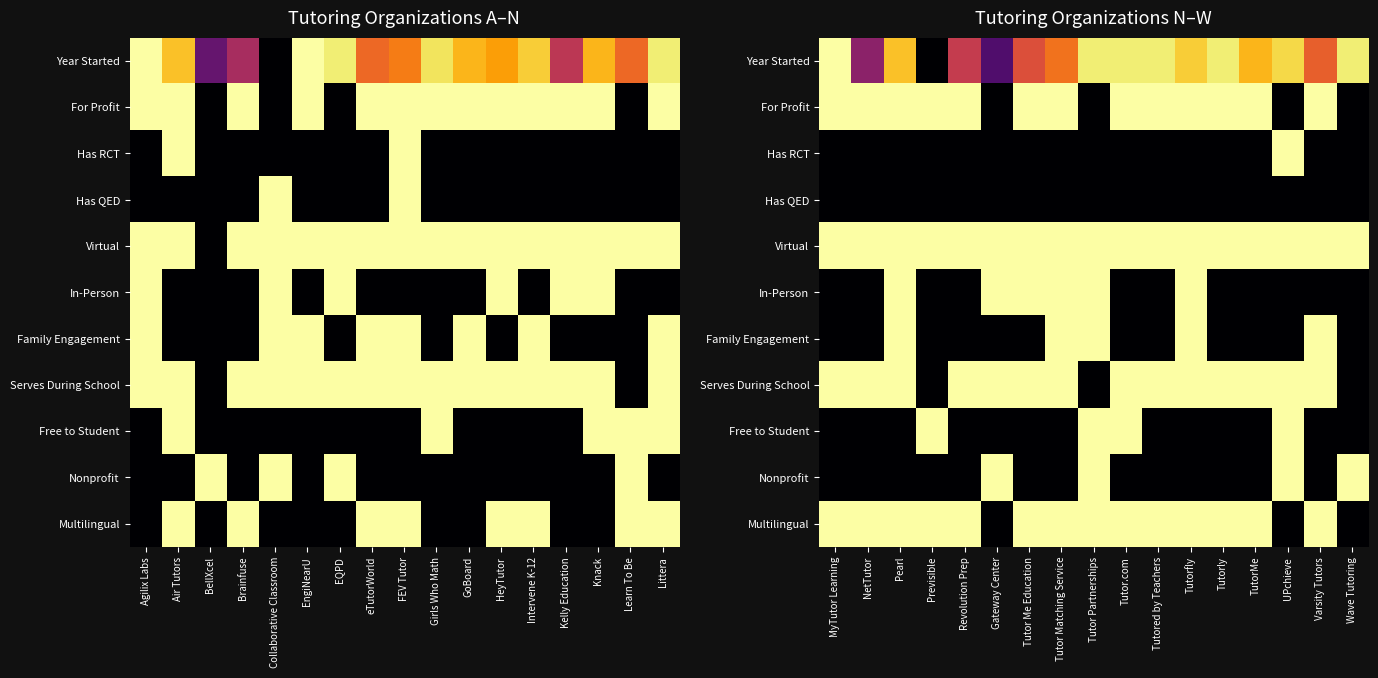

Count the number of data series in this chart.

11